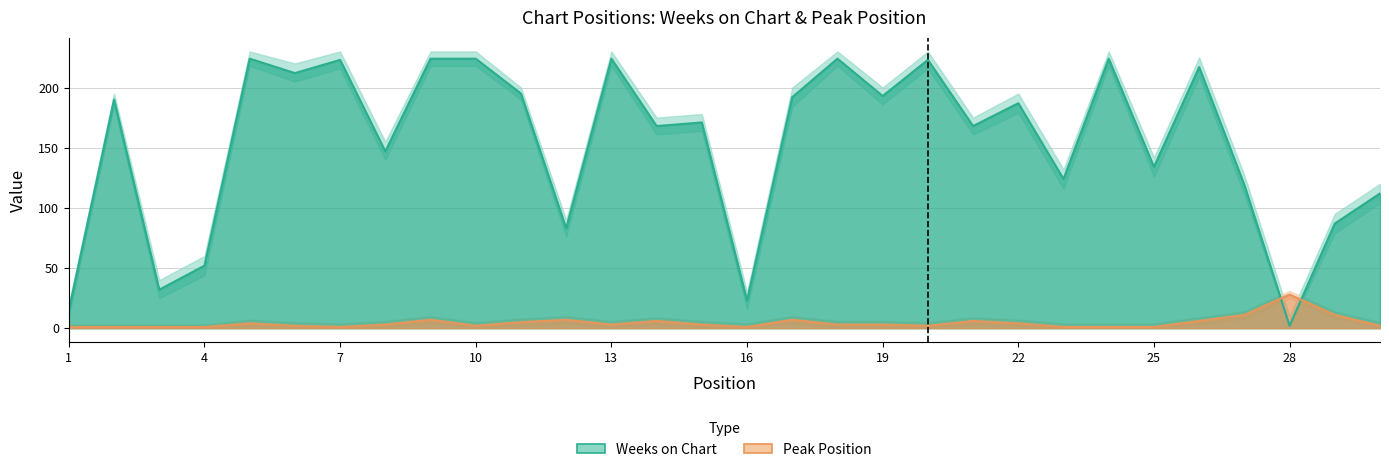

At 13, list the series in order from largest to smallest.

Weeks on Chart, Peak Position